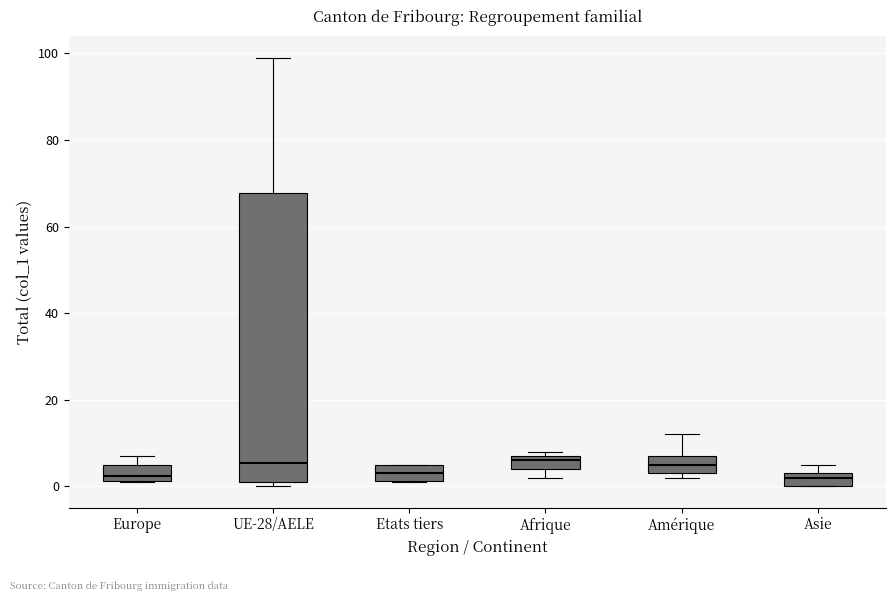

Where is the lower edge of the box for Amérique on the y-axis? The values are not printed on the chart, so give them approximately, as read against the axis.

4